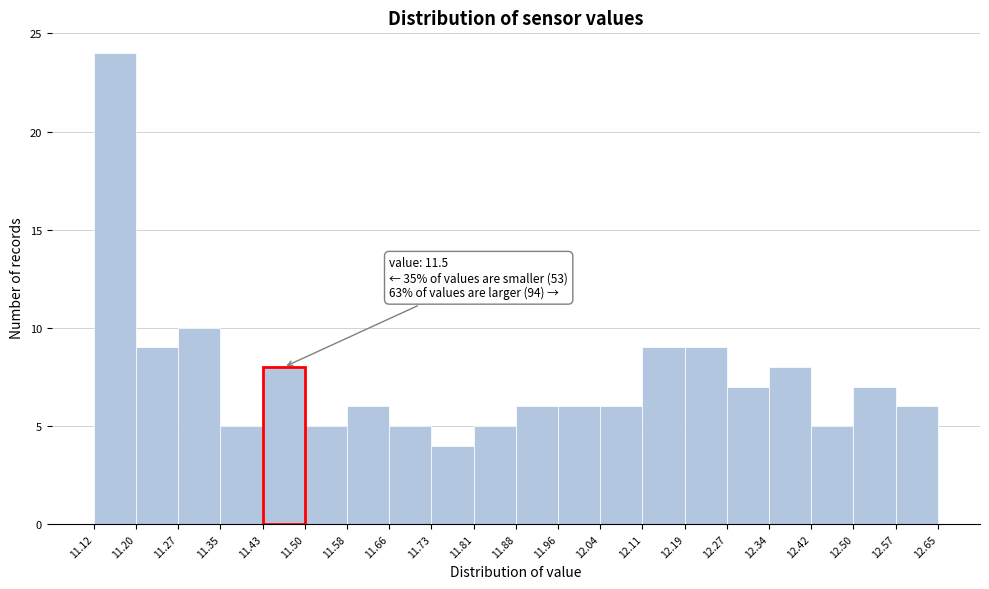

Which range on the x-axis has the tallest bar?

11.12 to 11.20